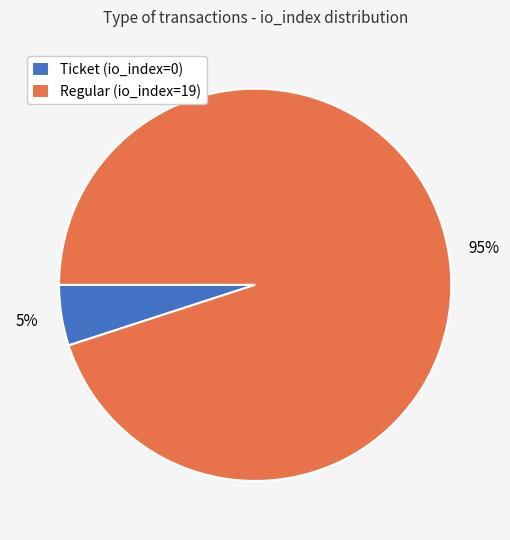

Is it true that Ticket (io_index=0) is 13% of the pie?

False